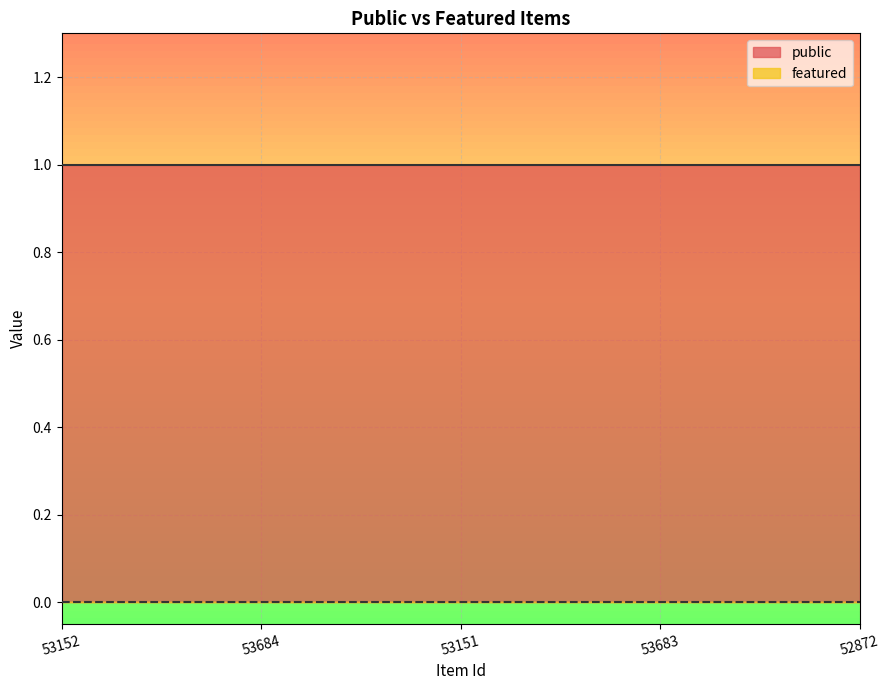

What are all the series names shown in the legend?

public, featured